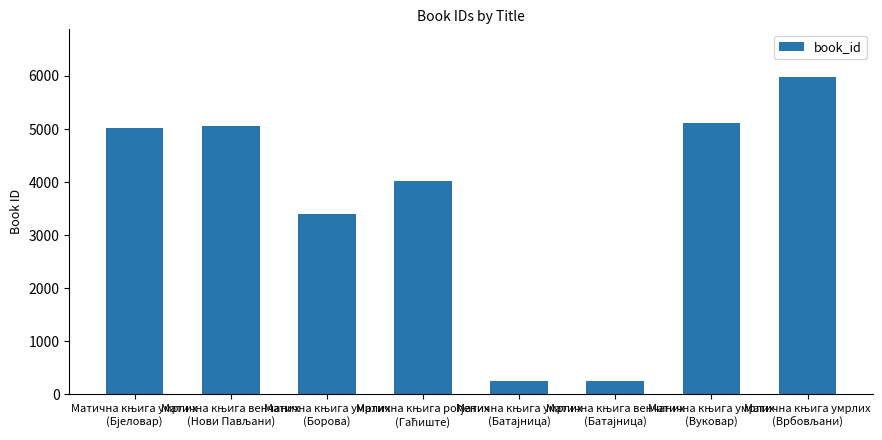

Does the chart contain any negative values?

No